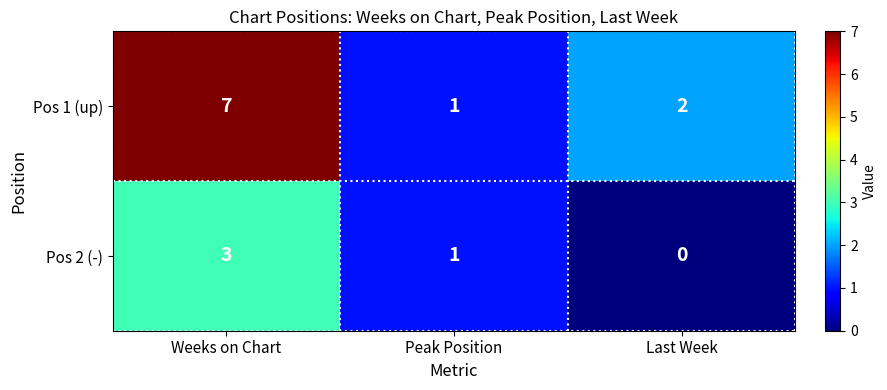

Between Weeks on Chart and Peak Position, which series saw the biggest shift?

Pos 1 (up)